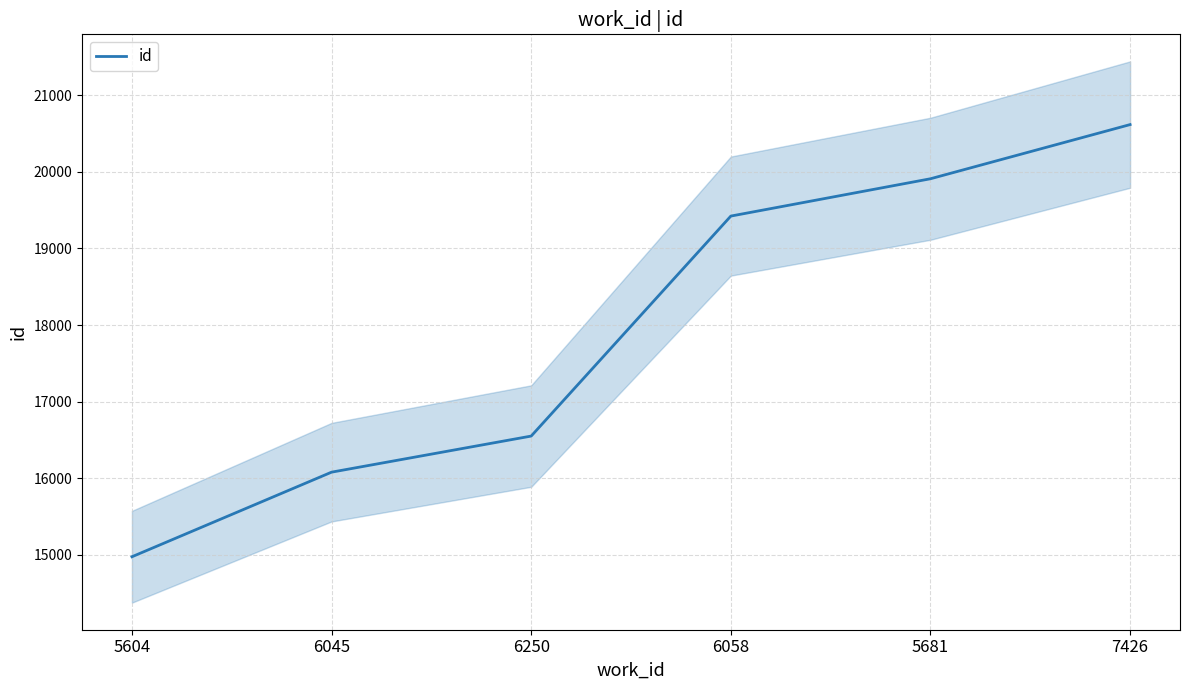

What is the value of the 1st point from the left?

14976